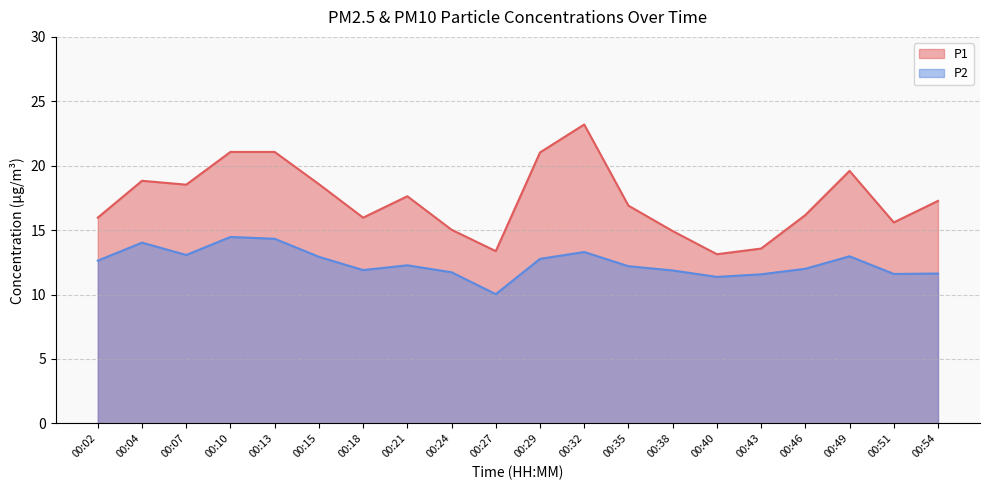

What is the maximum value shown in the chart?

23.2